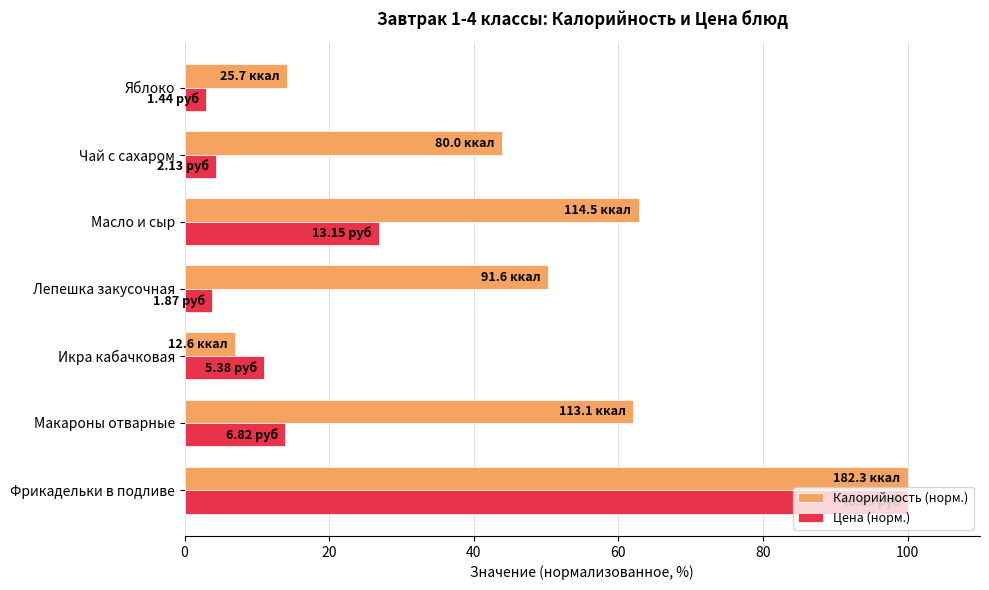

Which series has the widest spread of values?

Цена (норм.)